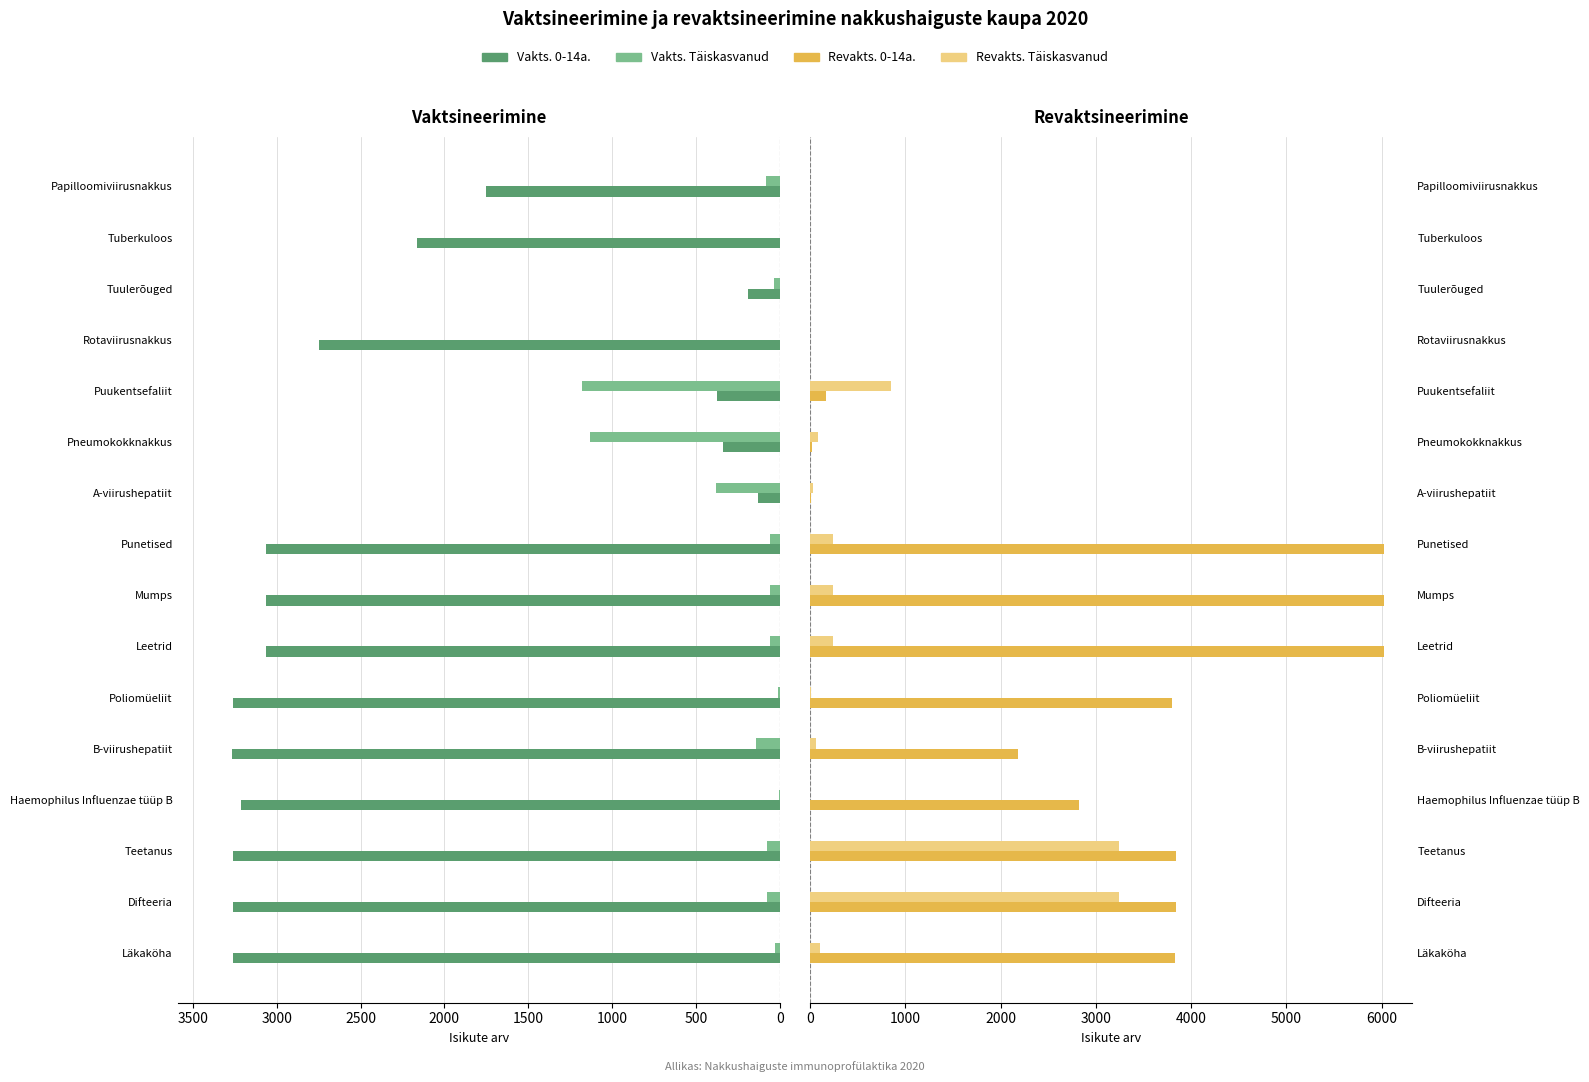

What are all the series names shown in the legend?

Vakts. 0-14a., Vakts. Täiskasvanud, Revakts. 0-14a., Revakts. Täiskasvanud